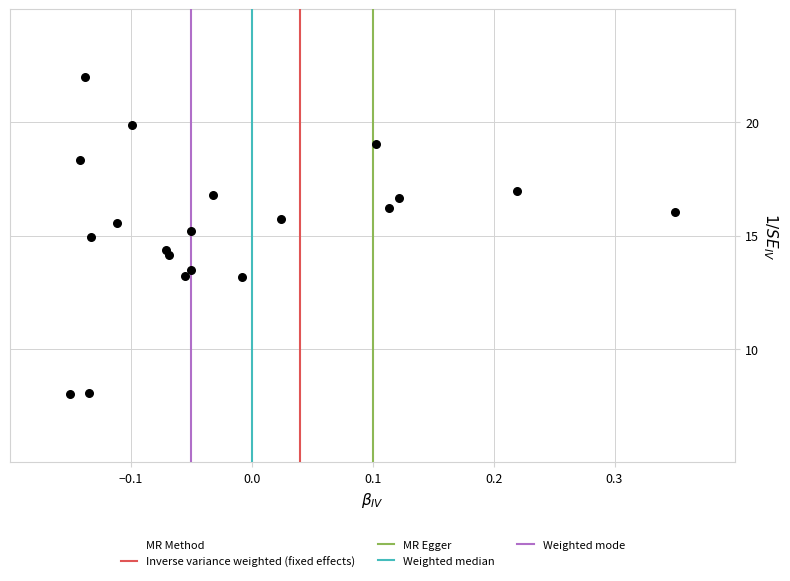

What is the range of X values (max minus min)?

0.5